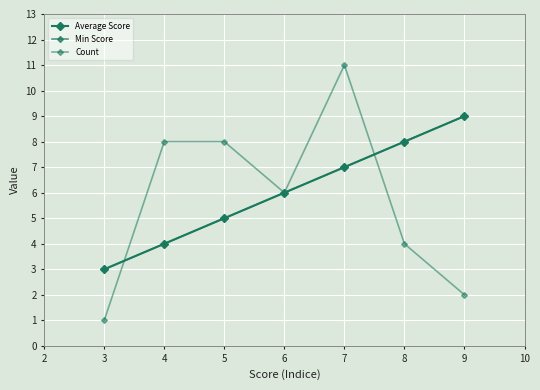

Reading left to right, extract all data points from this chart.

Average Score: 3	4	5	6	7	8	9
Min Score: 3	4	5	6	7	8	9
Count: 1	8	8	6	11	4	2